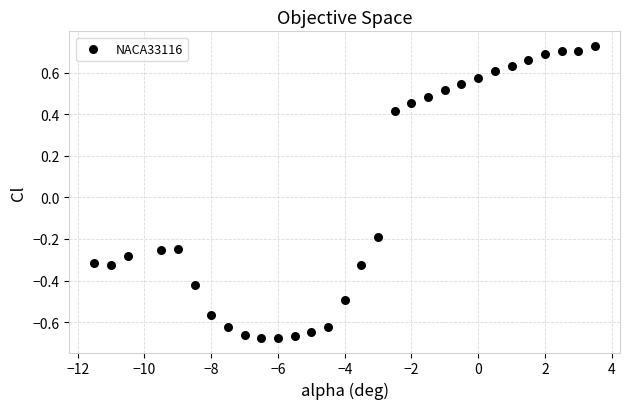

What is the range of Y values (max minus min)?

1.4